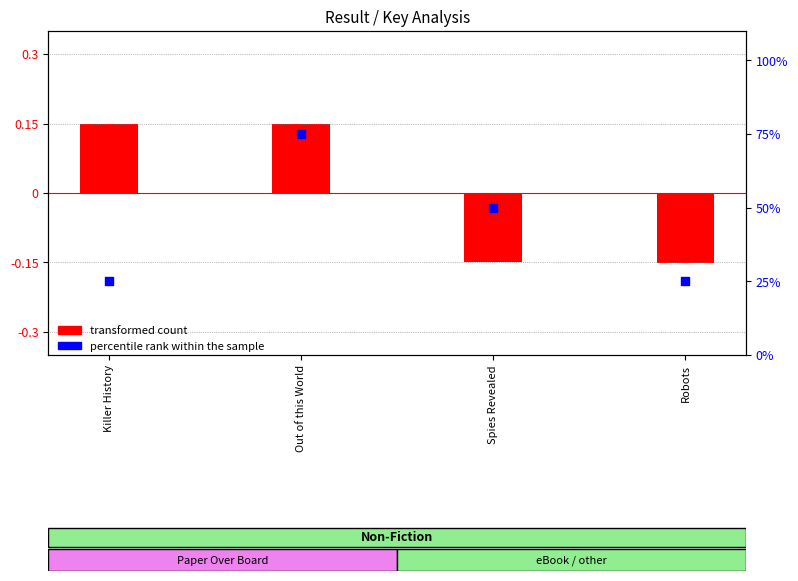

Which series has the largest total across all categories?

percentile rank within the sample